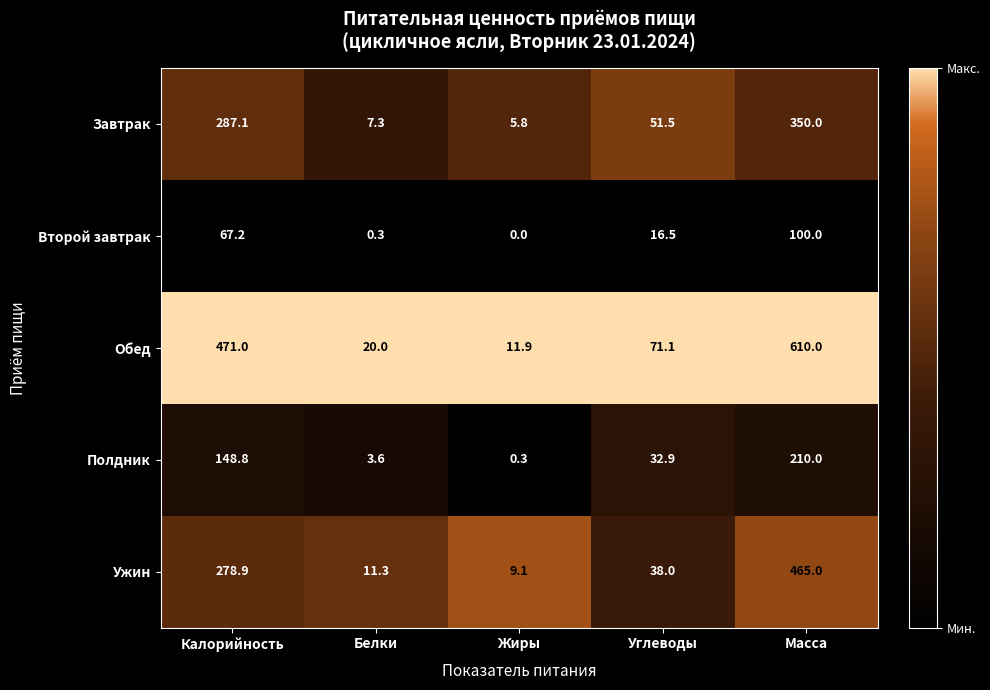

Which category has the highest value across all series?

Масса